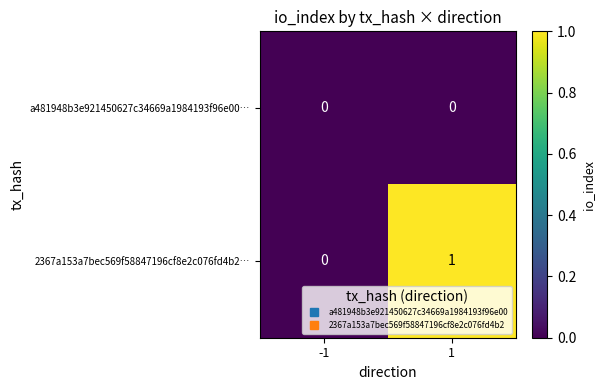

Reading right to left, transcribe all the data shown in this chart.

a481948b3e921450627c34669a1984193f96e00…: 1=0	-1=0
2367a153a7bec569f58847196cf8e2c076fd4b2…: 1=1	-1=0